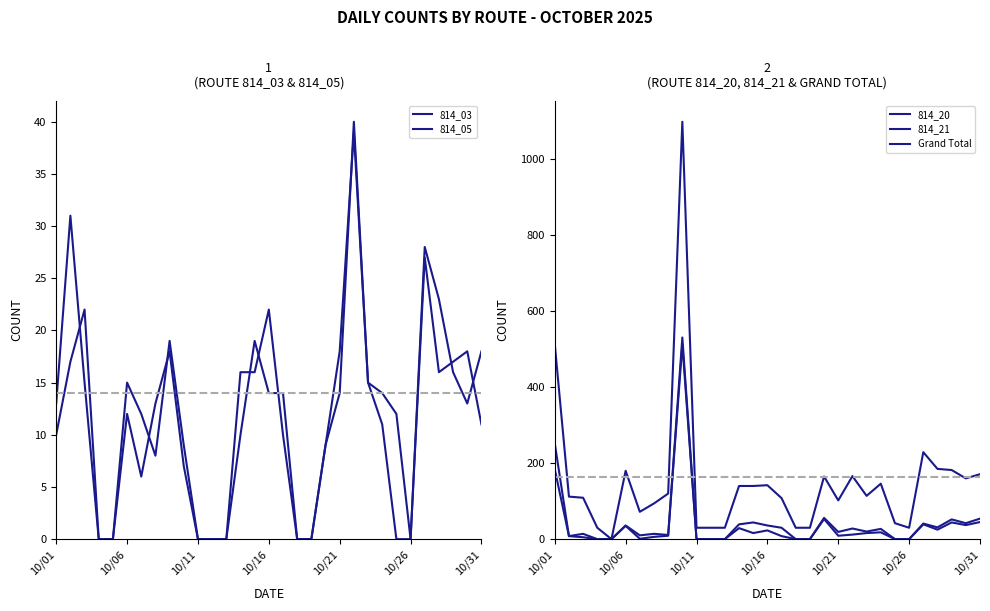

Between 21 and 27, which is larger?

21